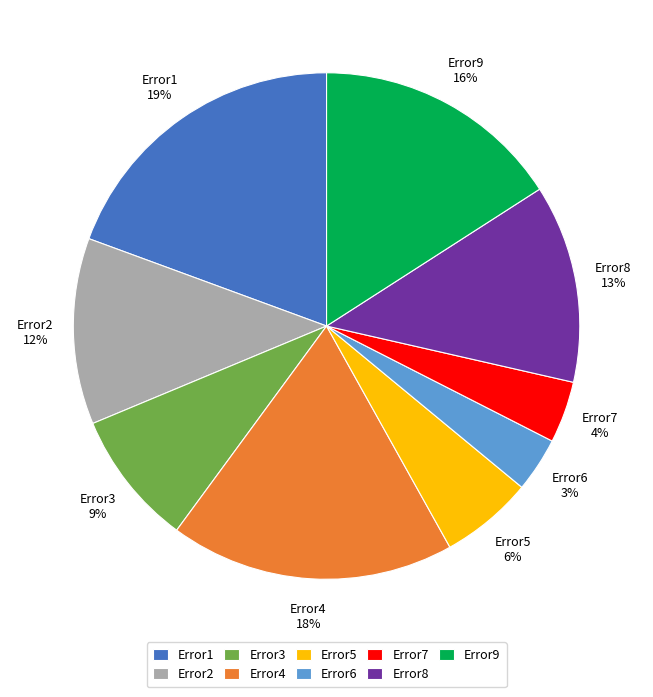

To the nearest percent, what is the difference between the Error7 and Error4 slice percentages?

14%